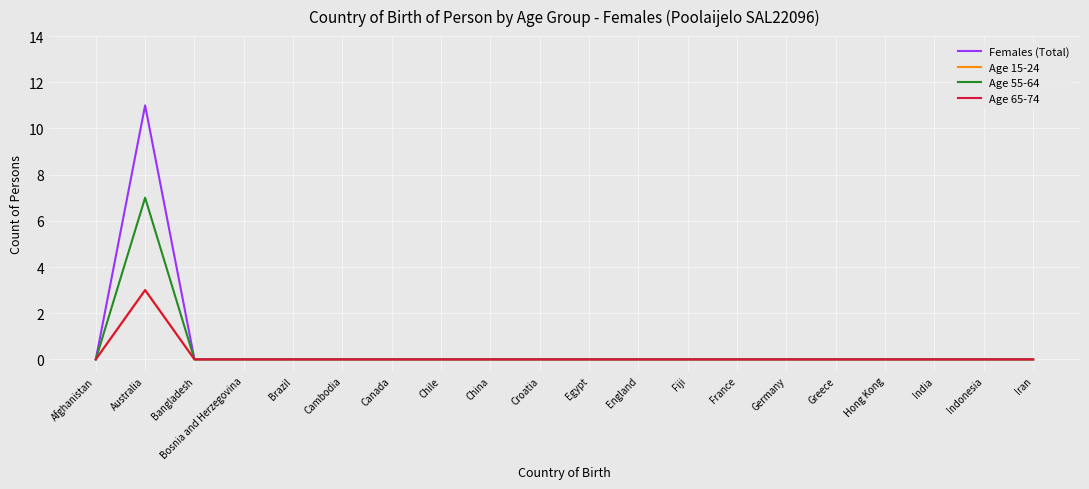

Does the chart have visible grid lines?

Yes